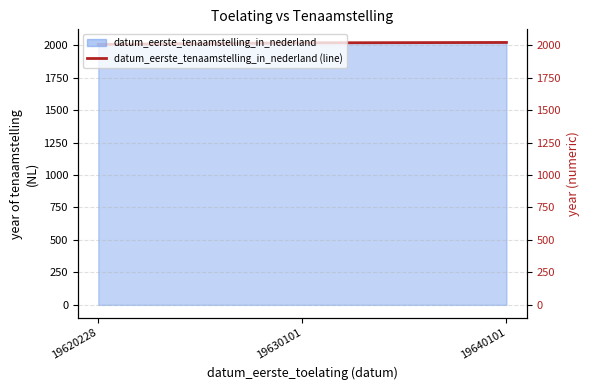

At which label is the value closest to 2013?

19630101